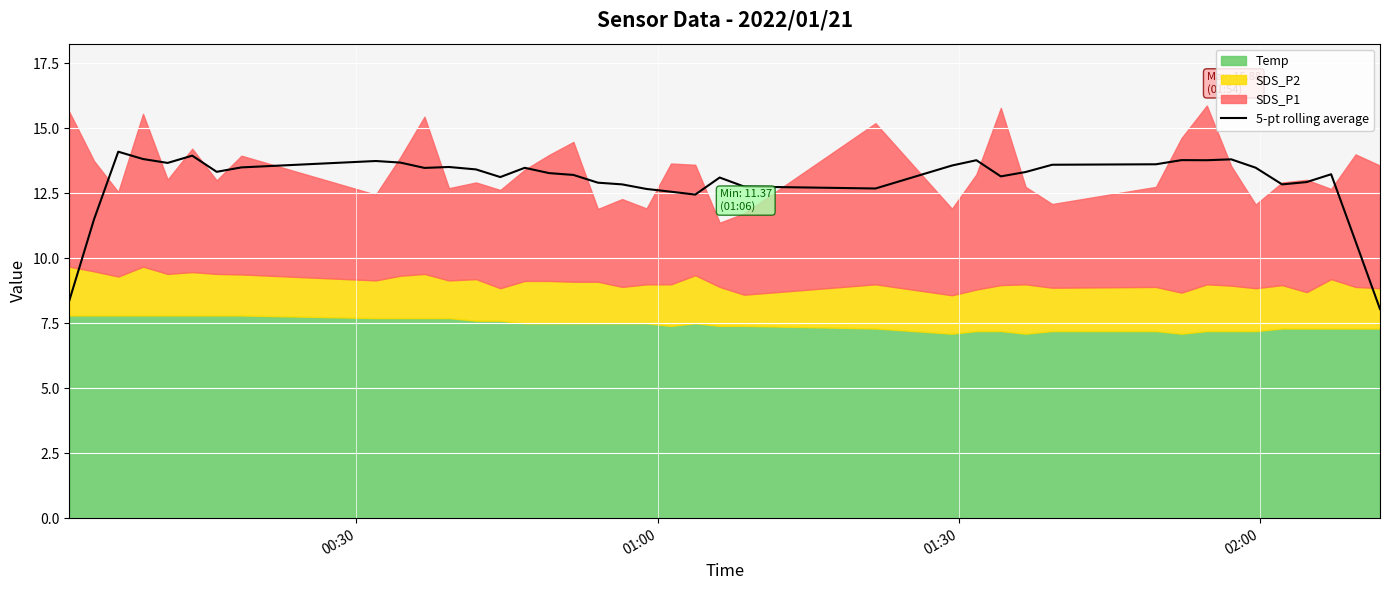

What is the sum of all values?

518.8